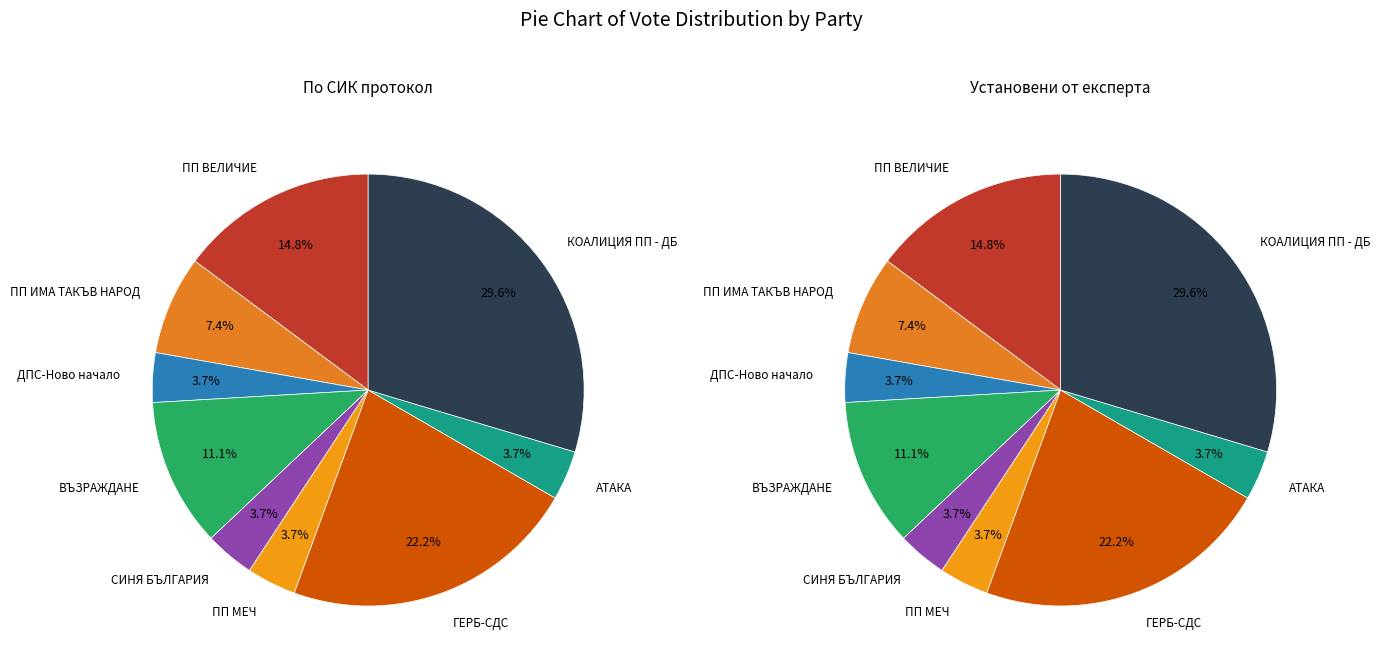

Is ВЪЗРАЖДАНЕ the majority of the pie?

No